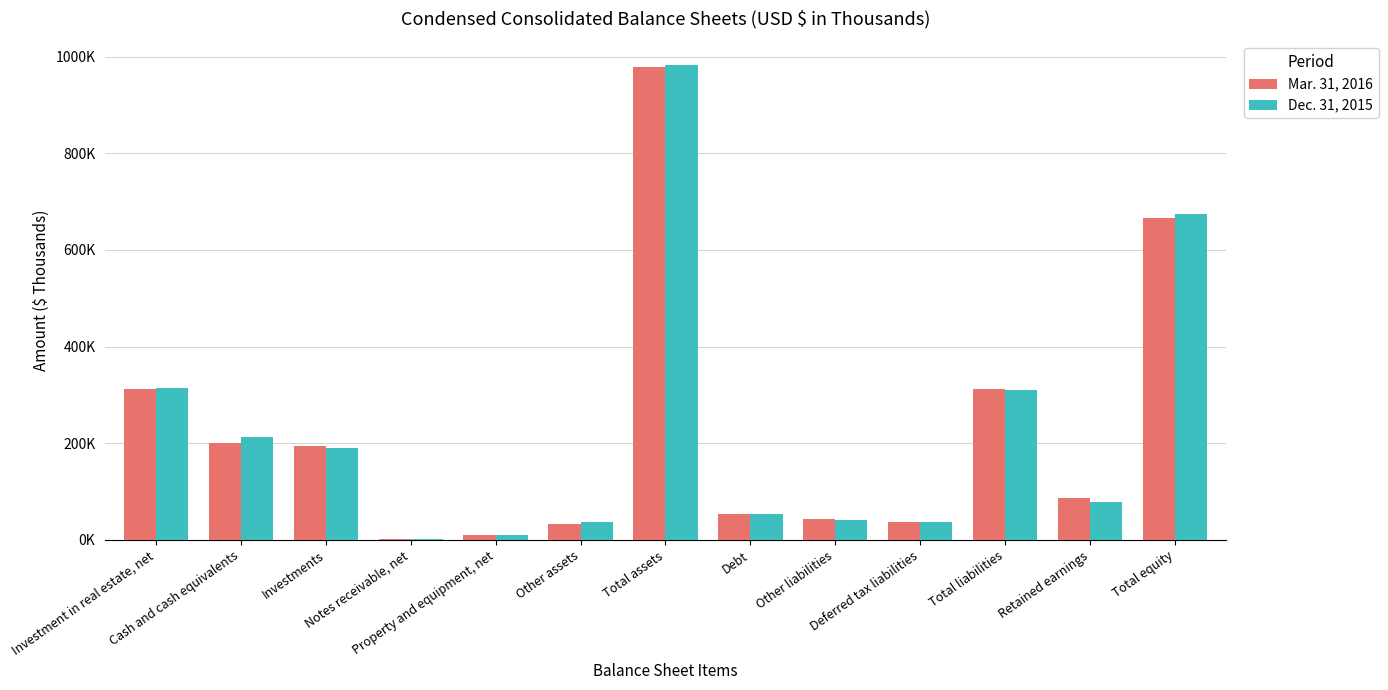

Between Property and equipment, net and Cash and cash equivalents, which is larger?

Cash and cash equivalents